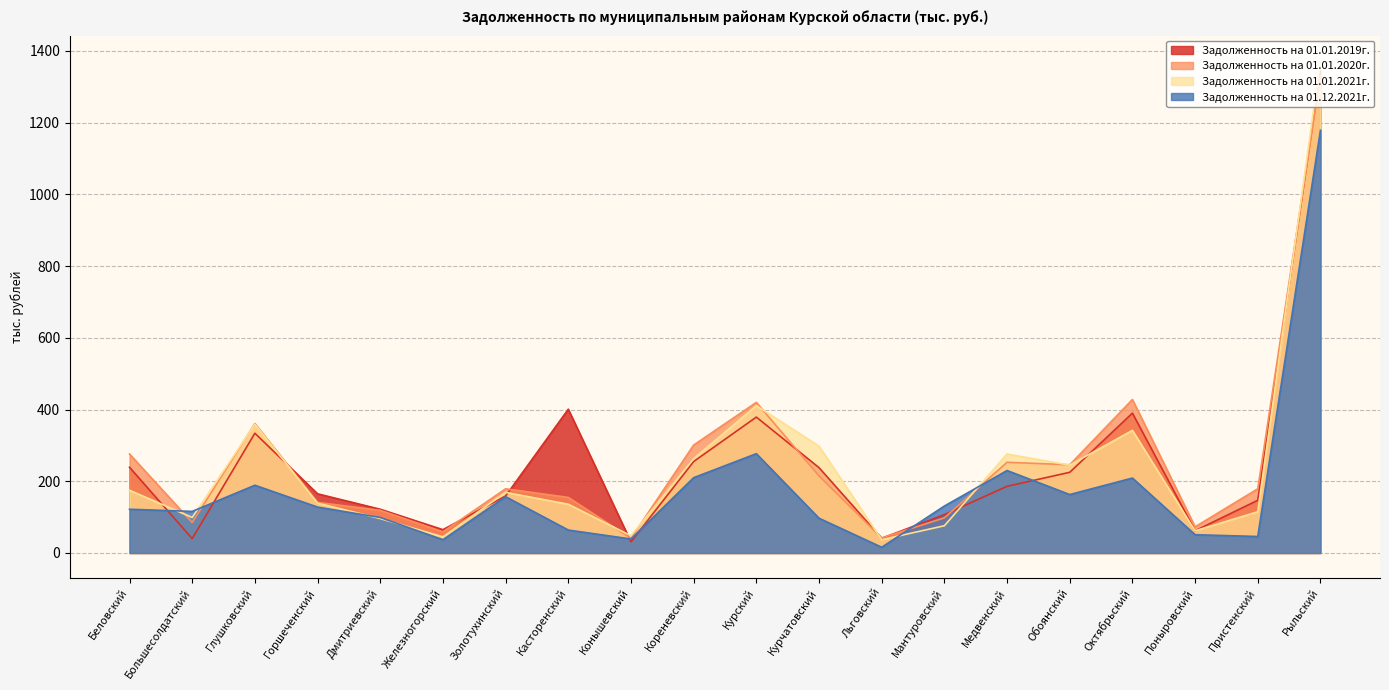

Is it true that Задолженность на 01.01.2021г. equals 411.0 at Курский?

True